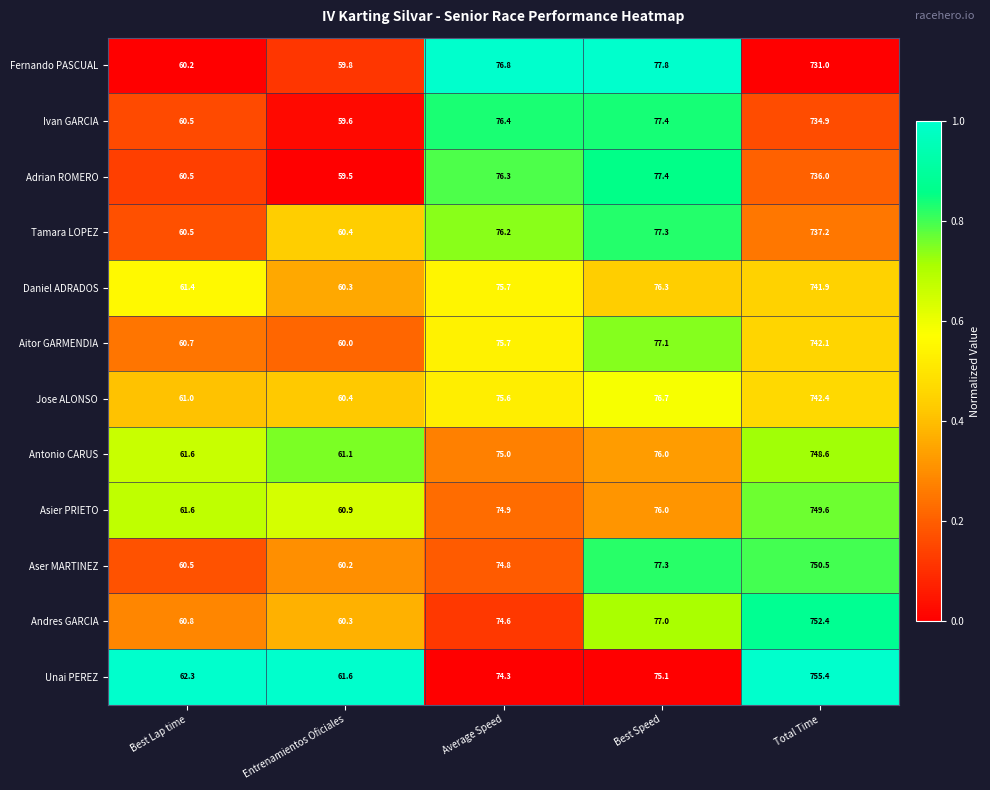

What is the sum of the Andres GARCIA values at Total Time and Entrenamientos Oficiales?

812.7